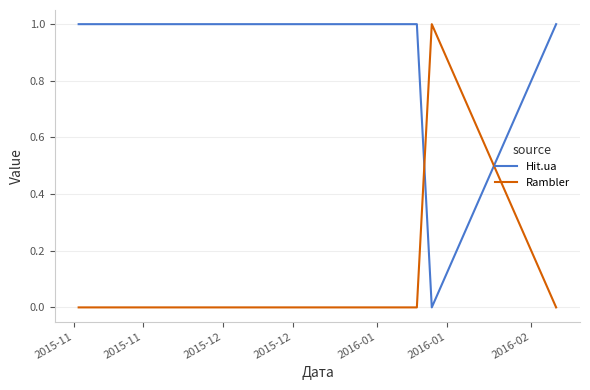

True or false: Rambler and Hit.ua cross at least once.

True